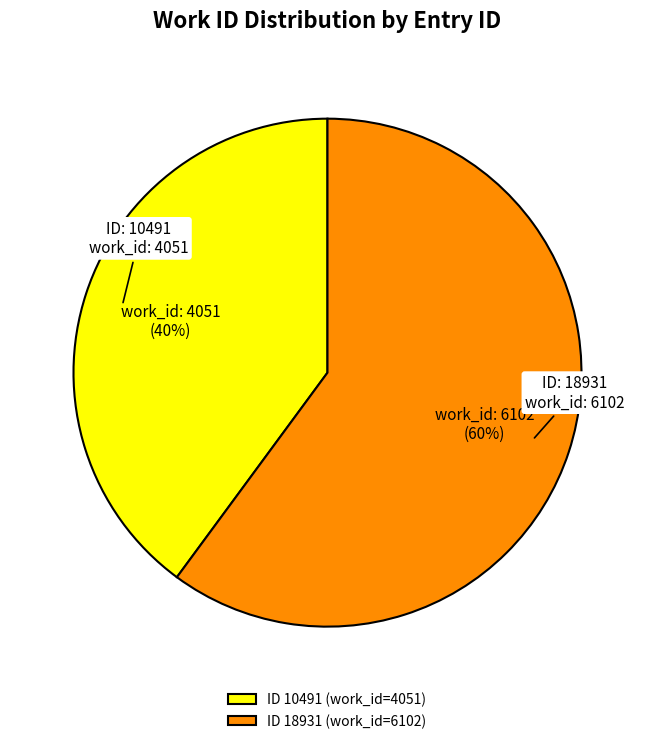

Which has a higher value, ID 10491 (work_id=4051) or ID 18931 (work_id=6102)?

ID 18931 (work_id=6102)